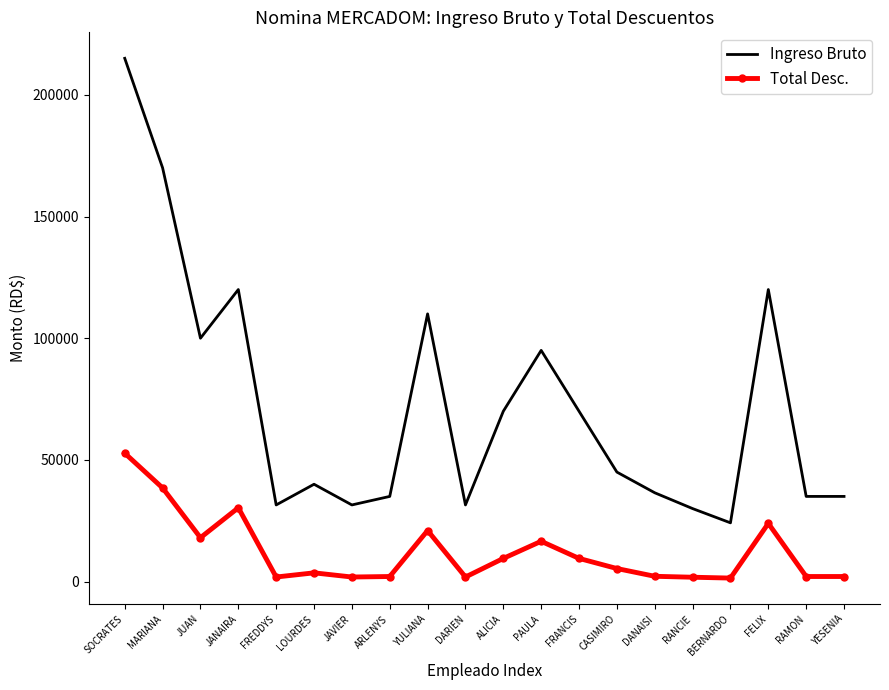

Between ARLENYS and ALICIA, which series saw the biggest shift?

Ingreso Bruto